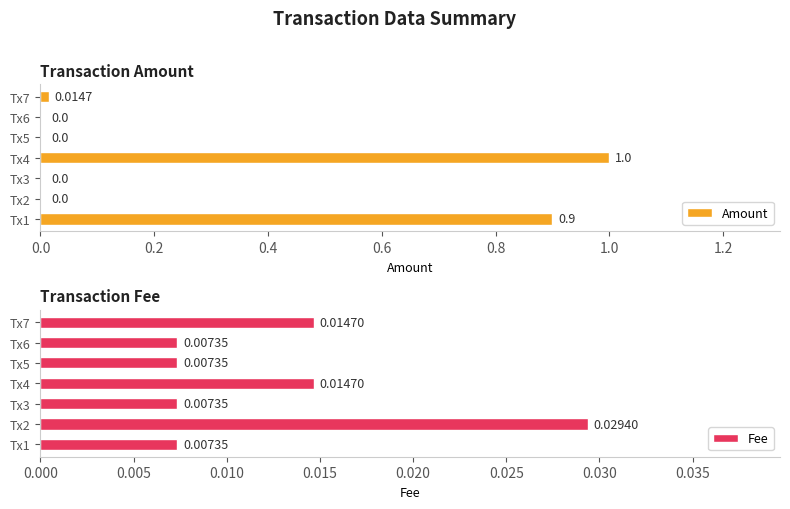

What is the difference between the Amount values at Tx1 and Tx6?

0.9